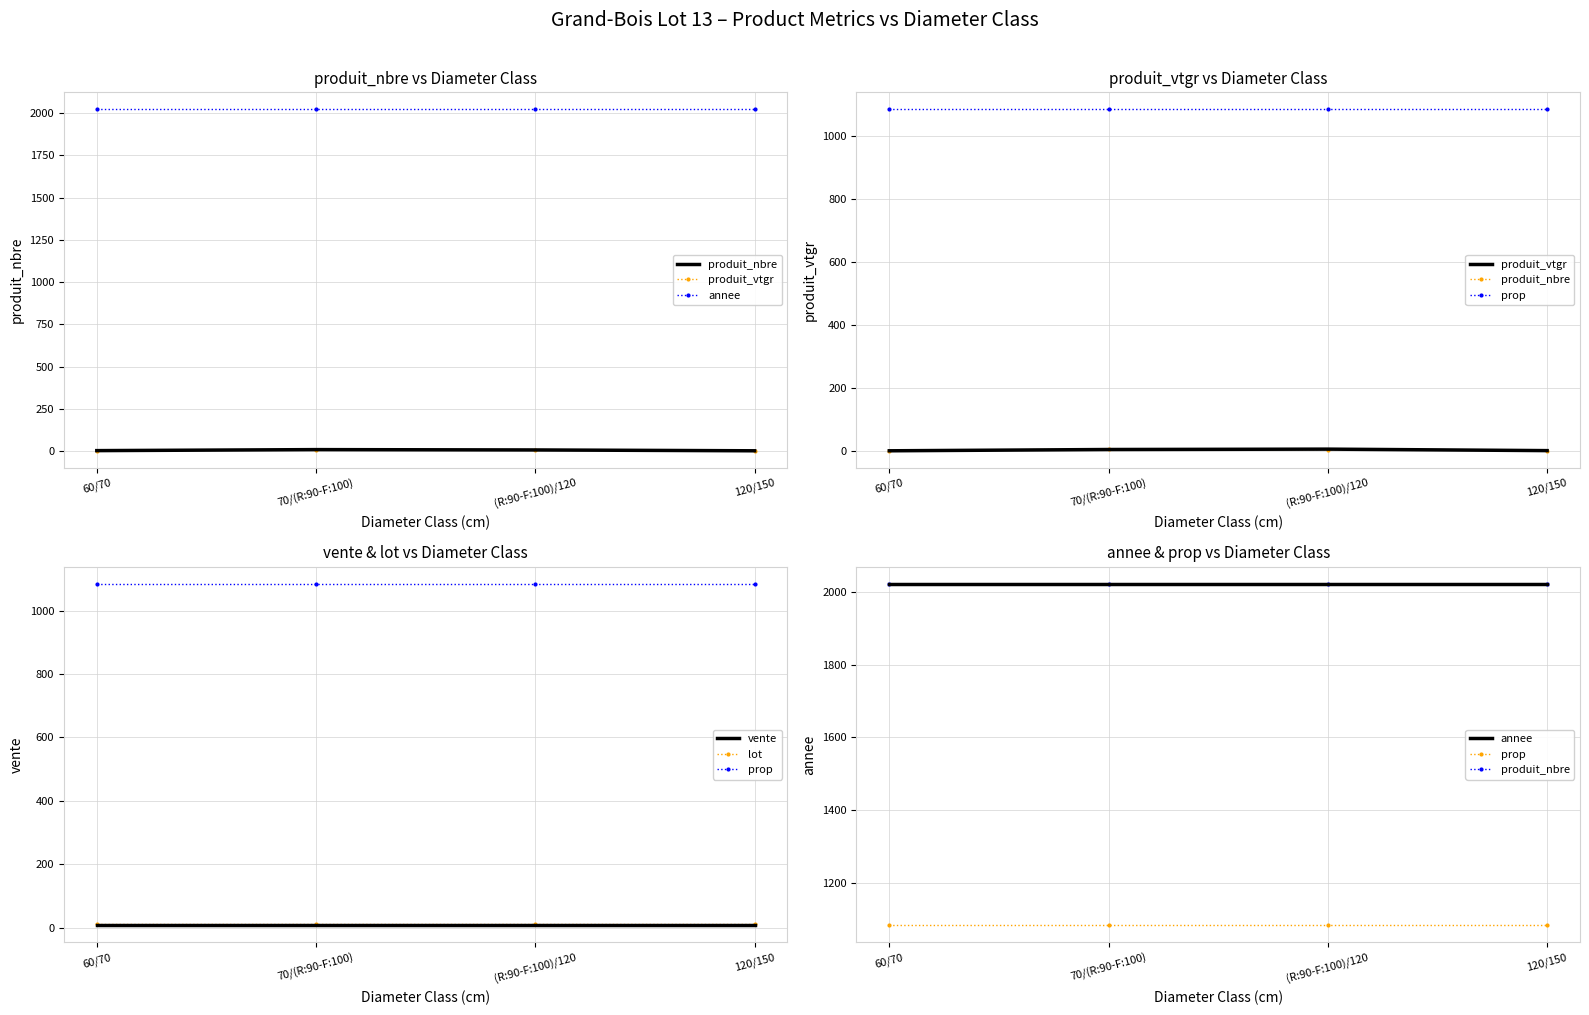

True or false: annee has a value of 3211.8 at 70/(R:90-F:100).

False